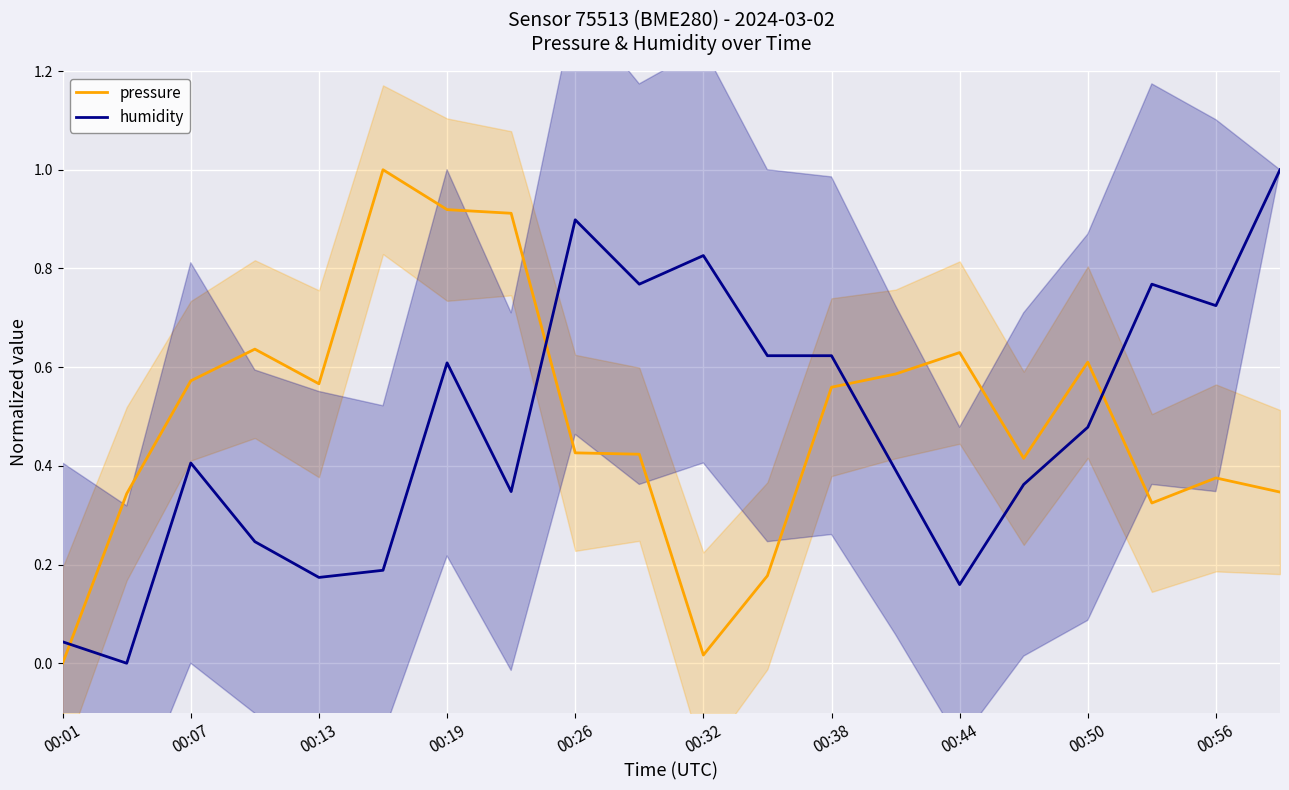

In humidity, how many points are higher than both neighbors (excluding endpoints)?

5